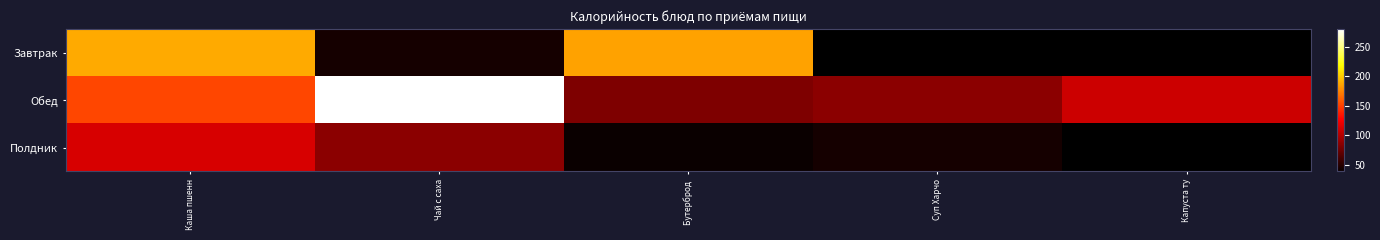

Which category has the highest value across all series?

Чай с саха